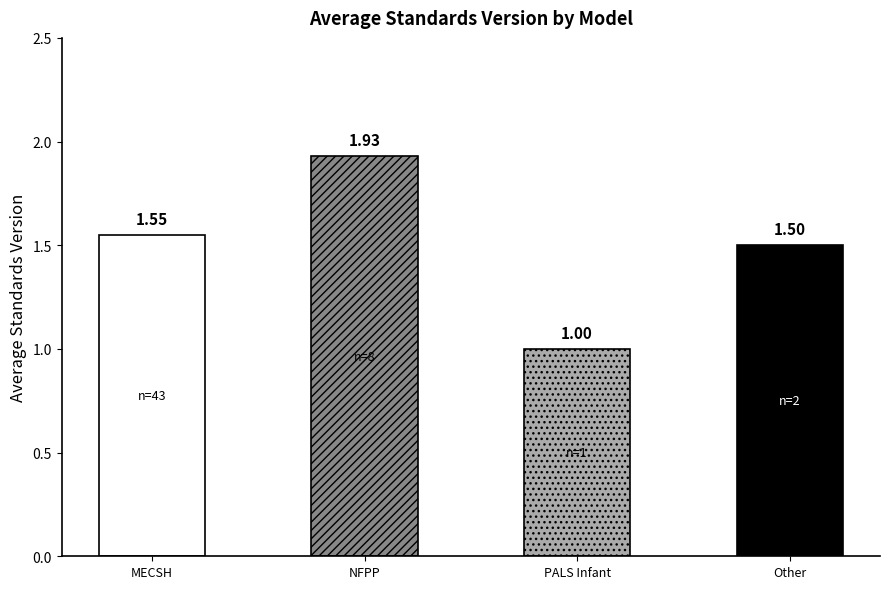

What is the greatest value displayed?

1.9